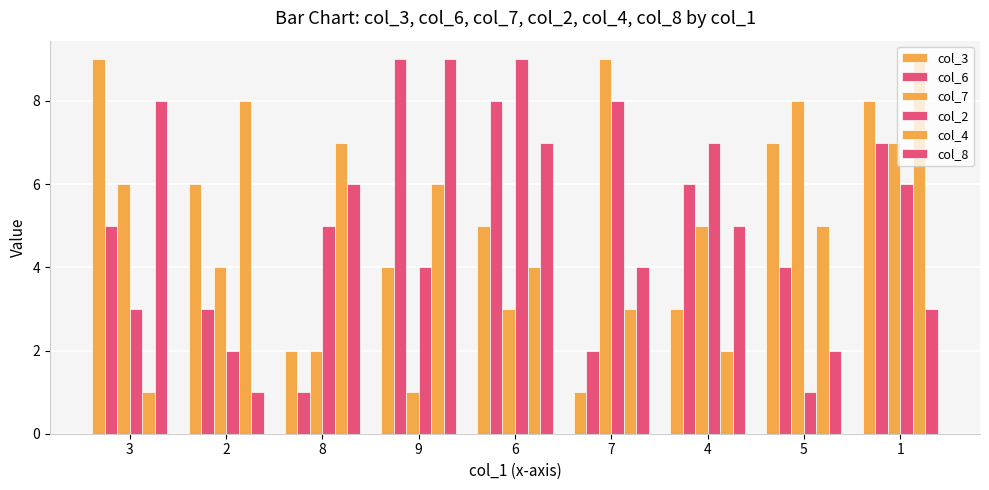

The col_2 series shows 3 at 4. True or false?

False